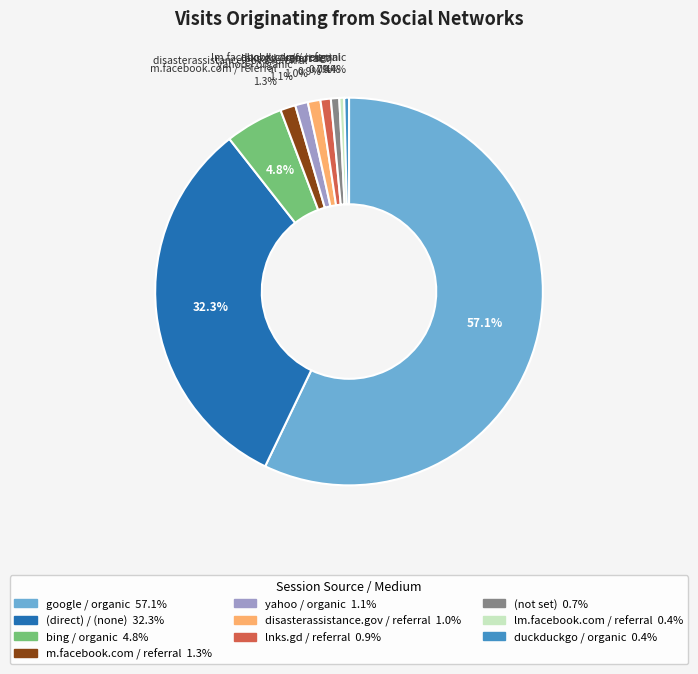

Does any single category account for the majority?

Yes